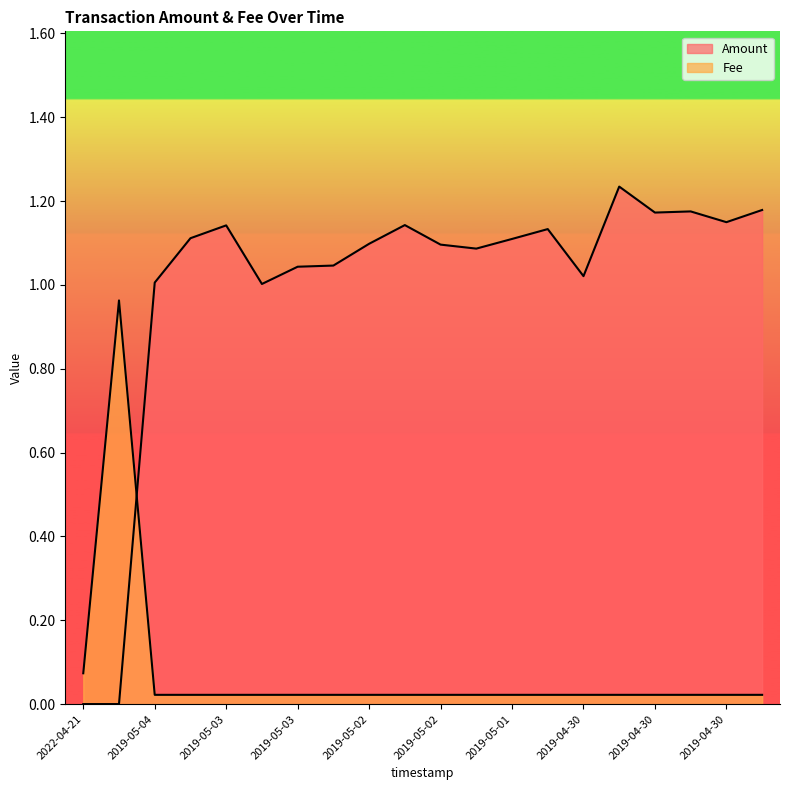

Where is the first local maximum for Amount?

2019-05-03